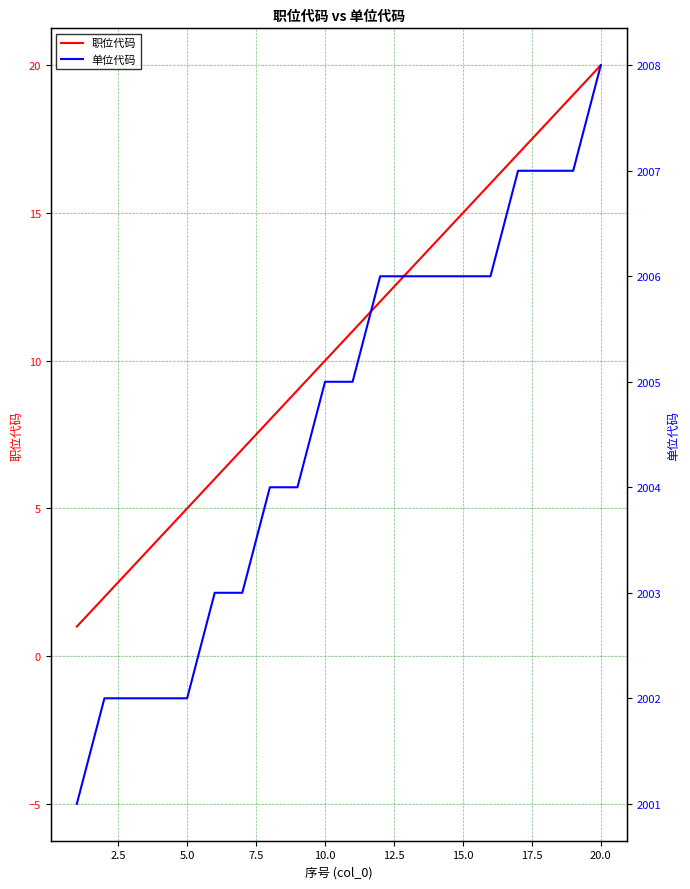

How many 单位代码 values are between 2003 and 2006?

11